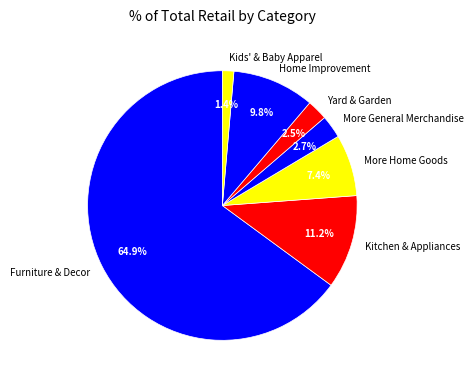

The Kids' & Baby Apparel slice represents 8% of the pie. True or false?

False